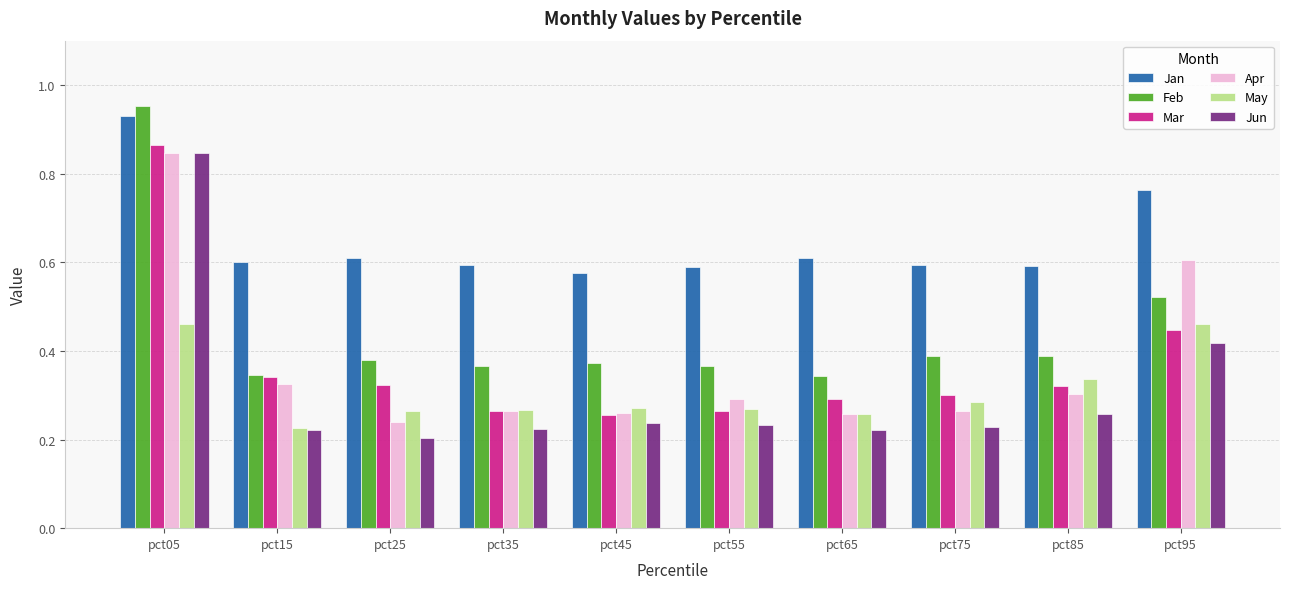

True or false: Apr has a value of 0.2 at pct25.

True